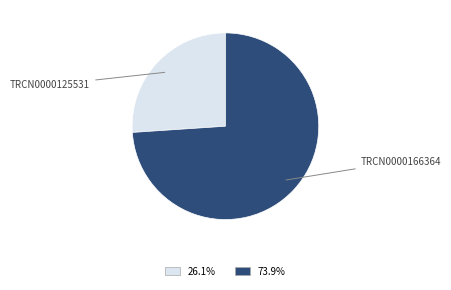

Is there a majority slice in this chart?

Yes